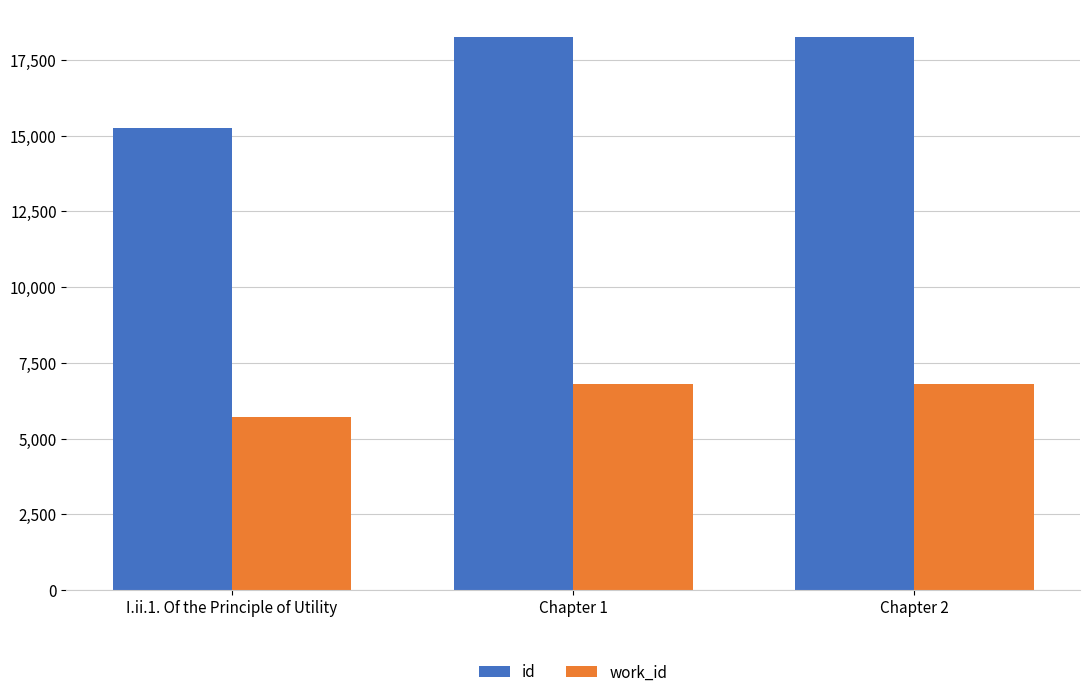

What is the sum of all work_id values?

19345